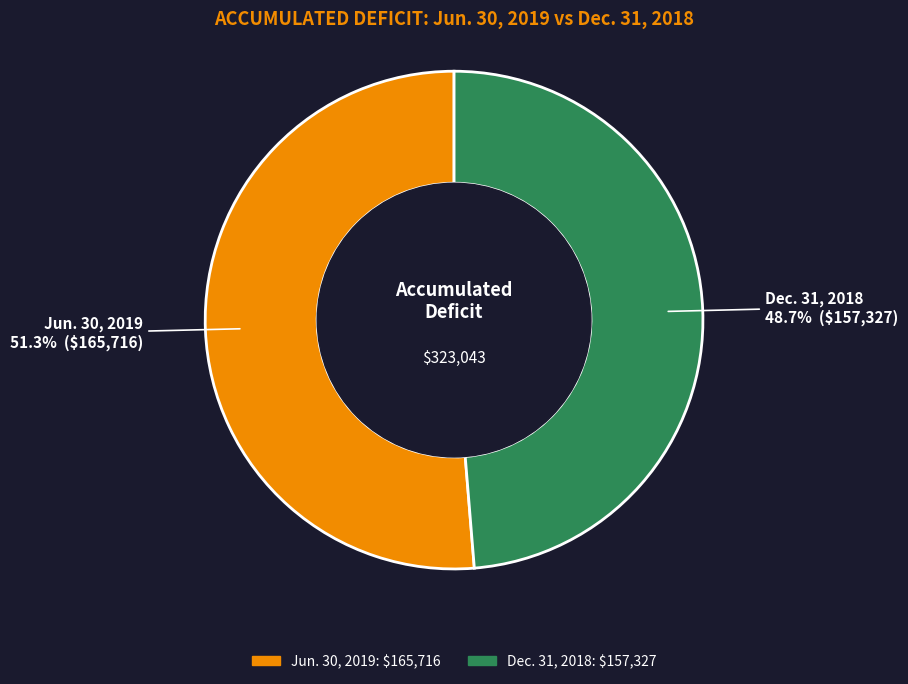

To the nearest percent, what percentage of the pie is Dec. 31, 2018?

49%